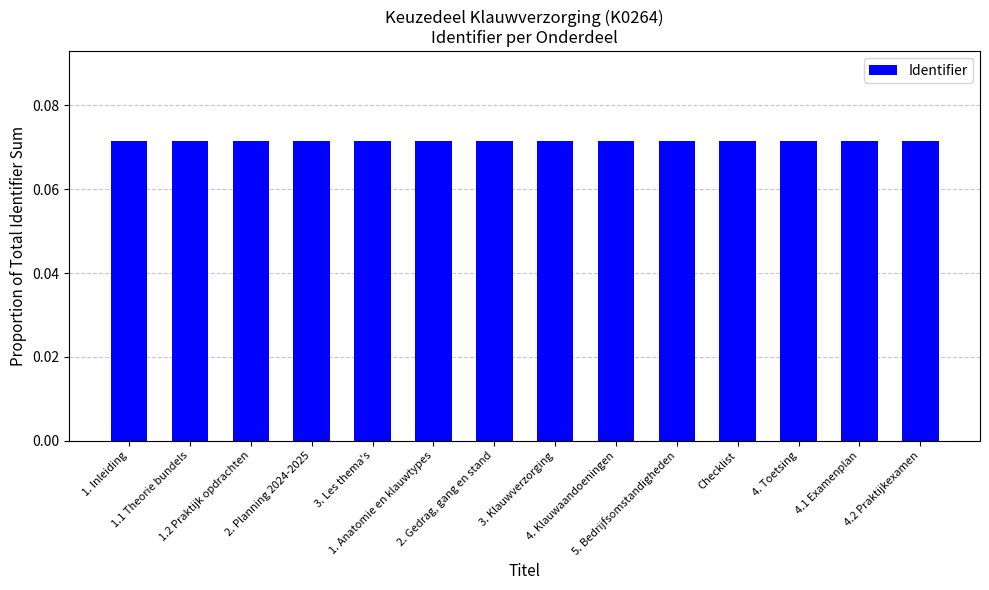

What is the sum of all values?

1.0